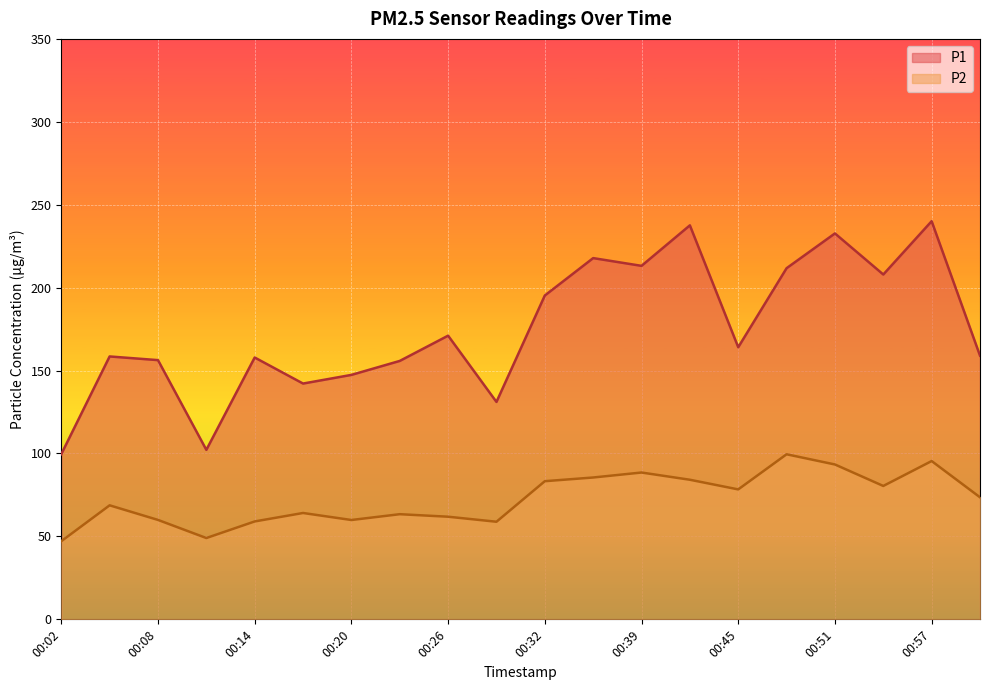

Reading right to left, transcribe all the data shown in this chart.

P1: 159.0	240.1	207.9	232.7	211.7	164.1	237.6	213.2	217.8	195.3	131.1	171.1	155.8	147.4	142.2	157.9	102.2	156.3	158.5	99.6
P2: 73.6	95.5	80.4	93.4	99.5	78.3	84.2	88.5	85.5	83.3	58.9	61.9	63.4	59.9	64.1	59.0	49.0	60.0	68.8	47.1